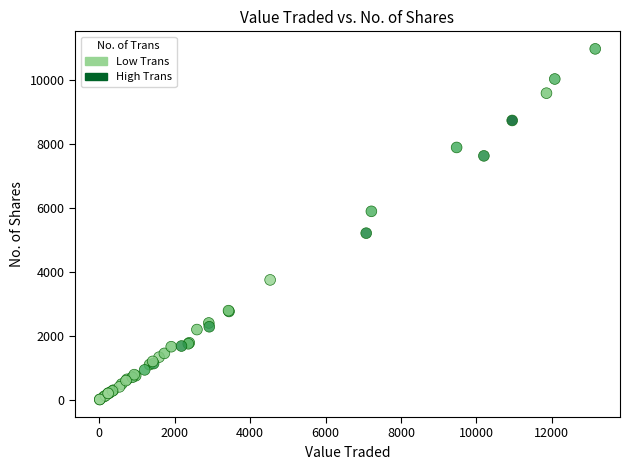

What Y value in the scatter plot is closest to 5485?

5205